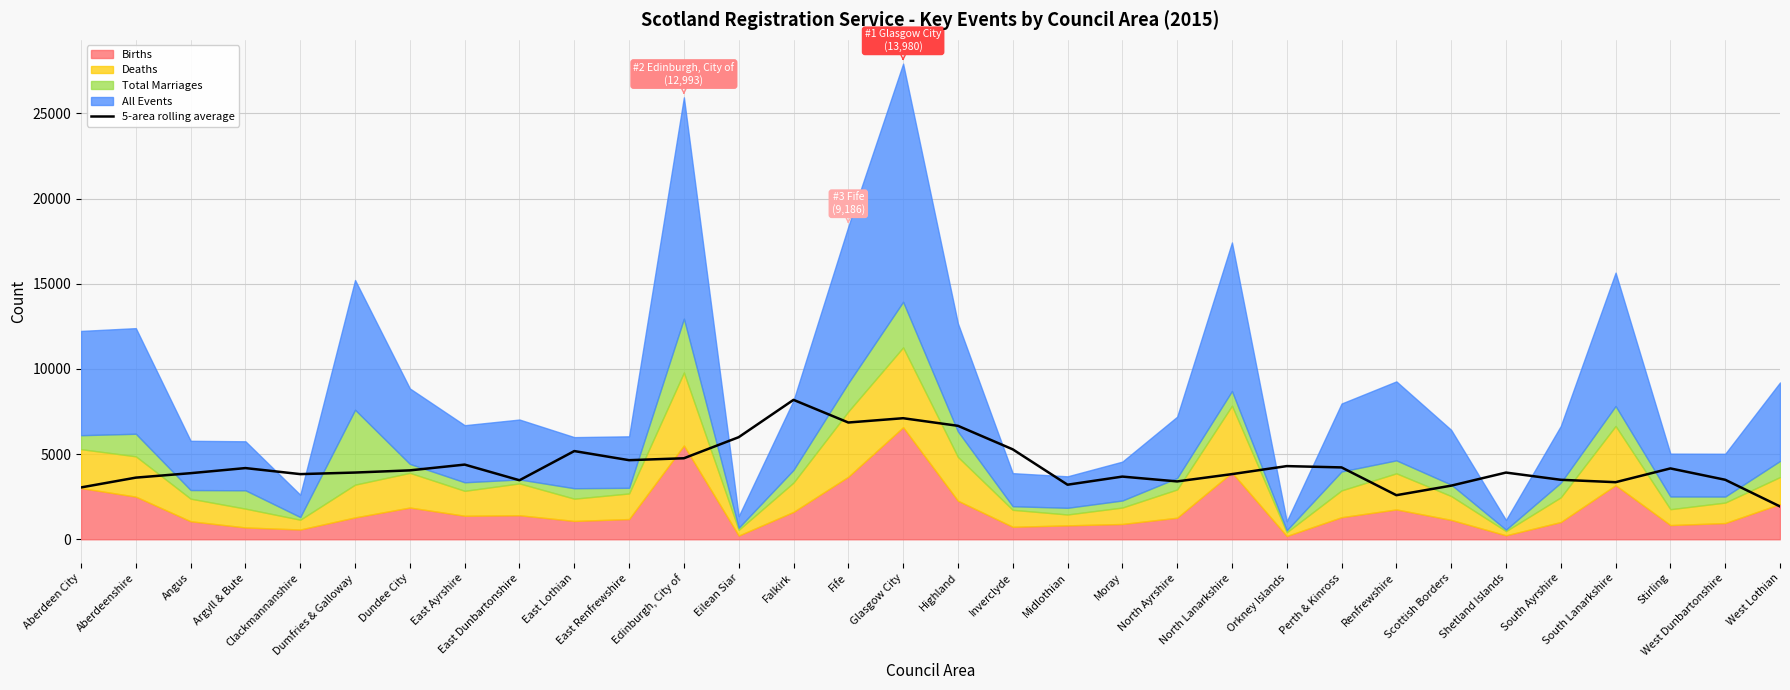

Where does the data first go above 3916?

Argyll & Bute